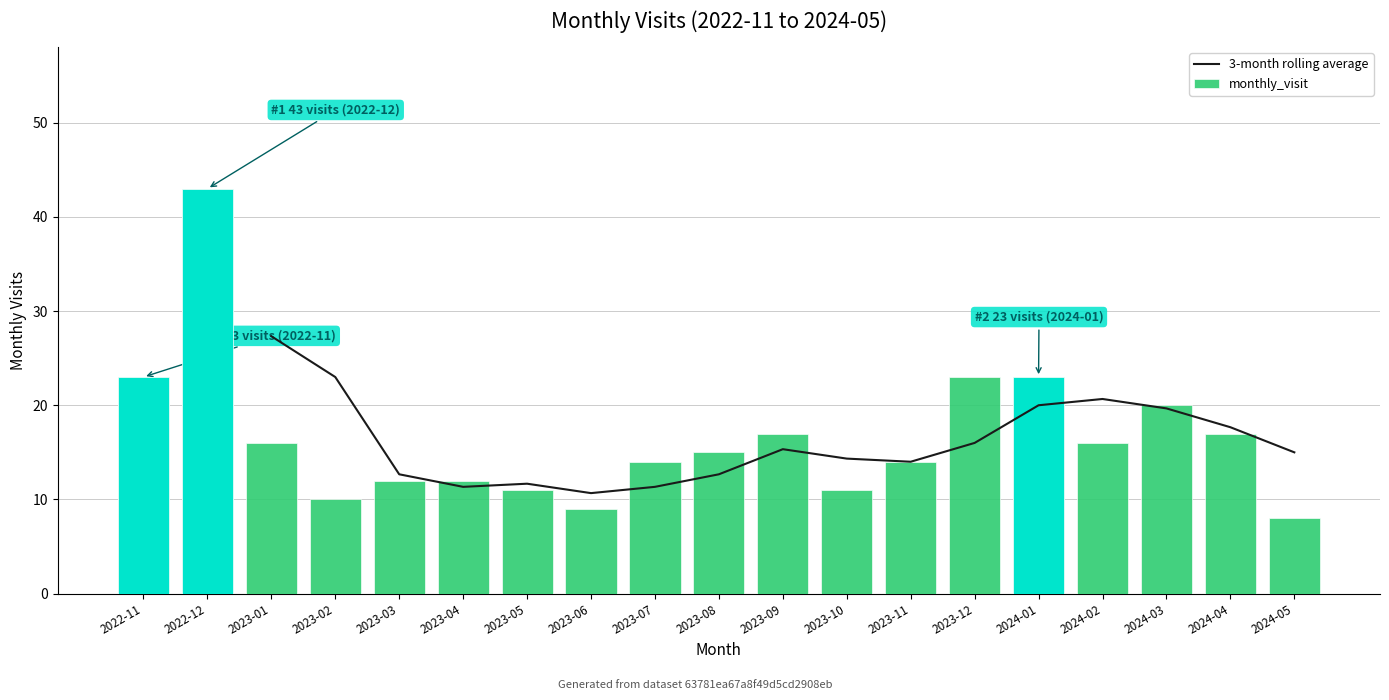

How many values in the monthly_visit series exceed 15?

9